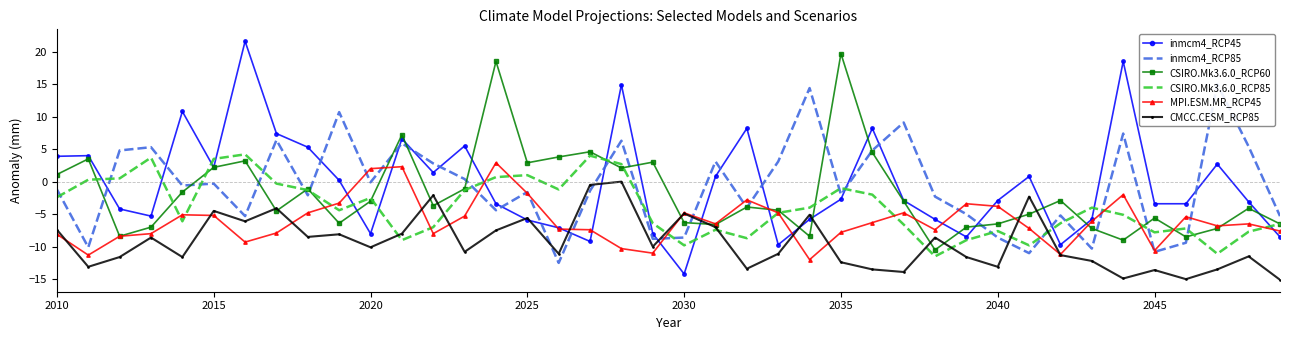

The CMCC.CESM_RCP85 series shows -7.5 at 2025. True or false?

False